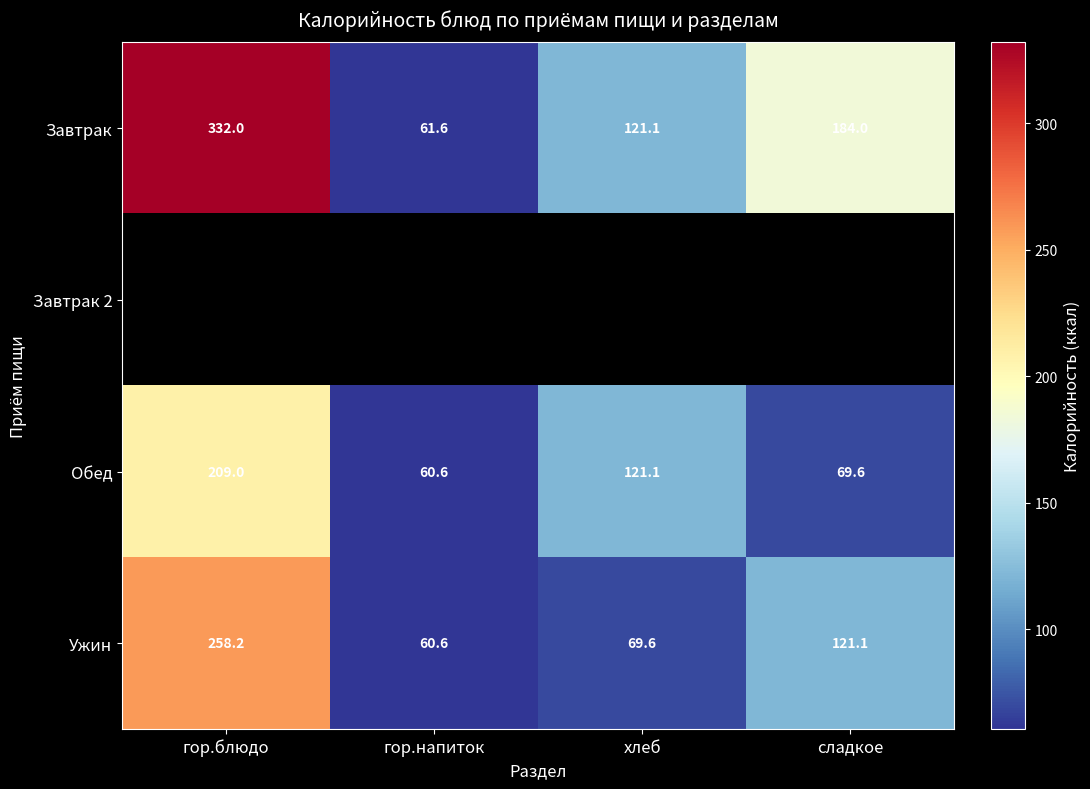

Where does the Ужин series first go above 121?

гор.блюдо